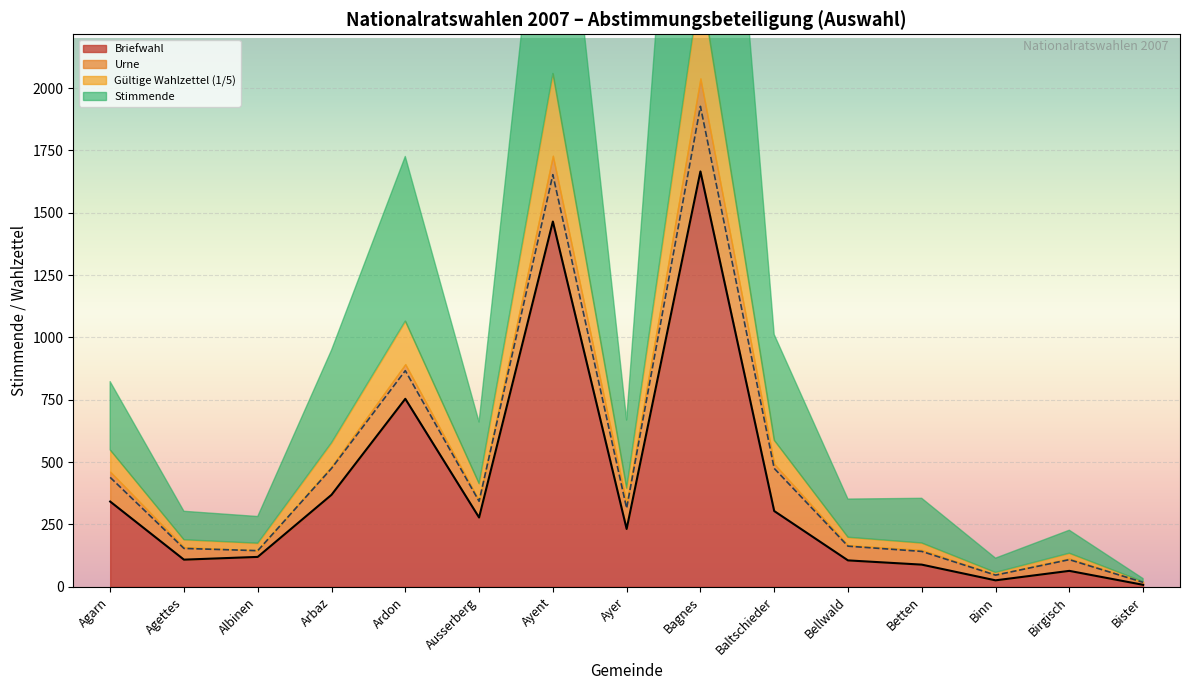

The value of Briefwahl at Ayer is 232. True or false?

True